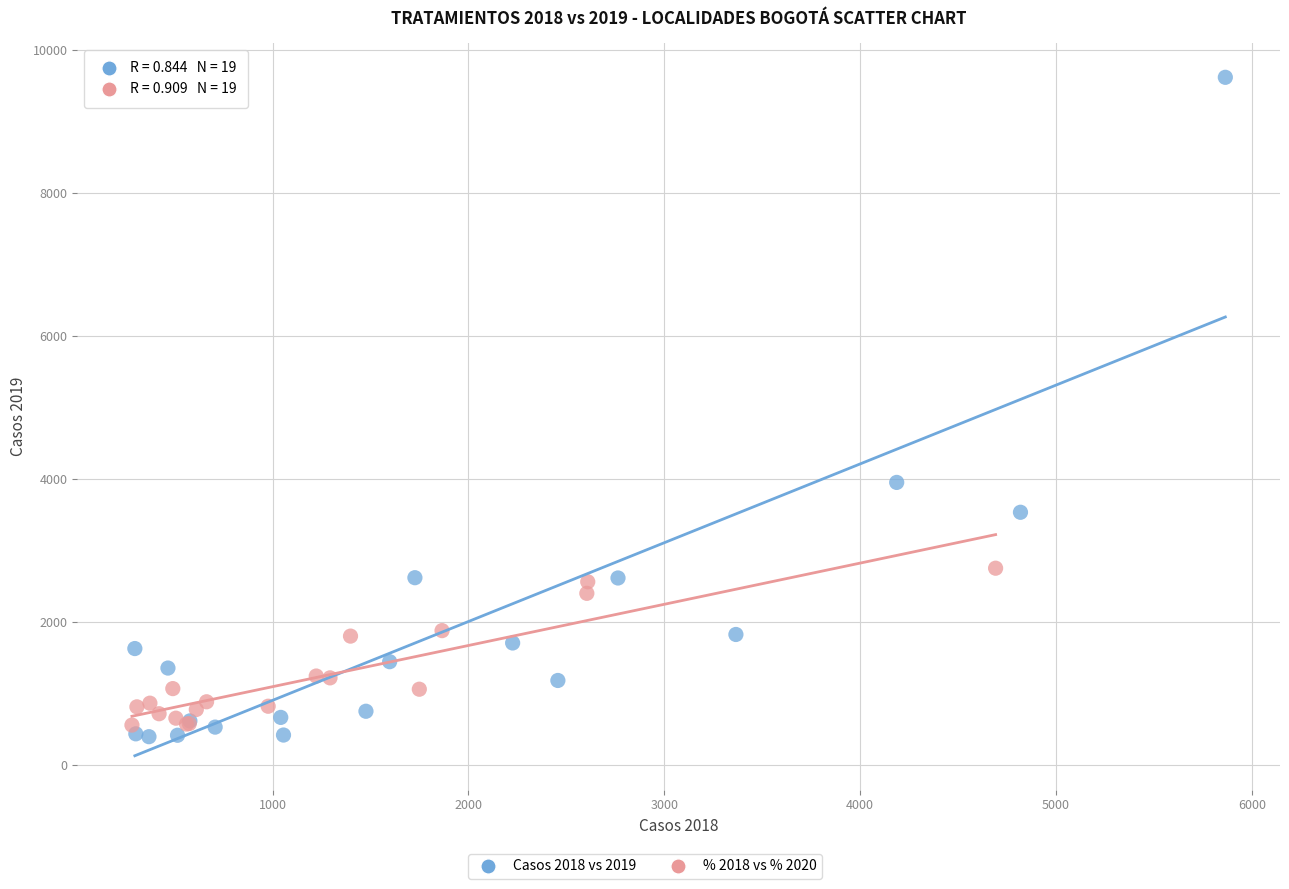

Which series contains the lowest Y value?

Casos 2018 vs 2019